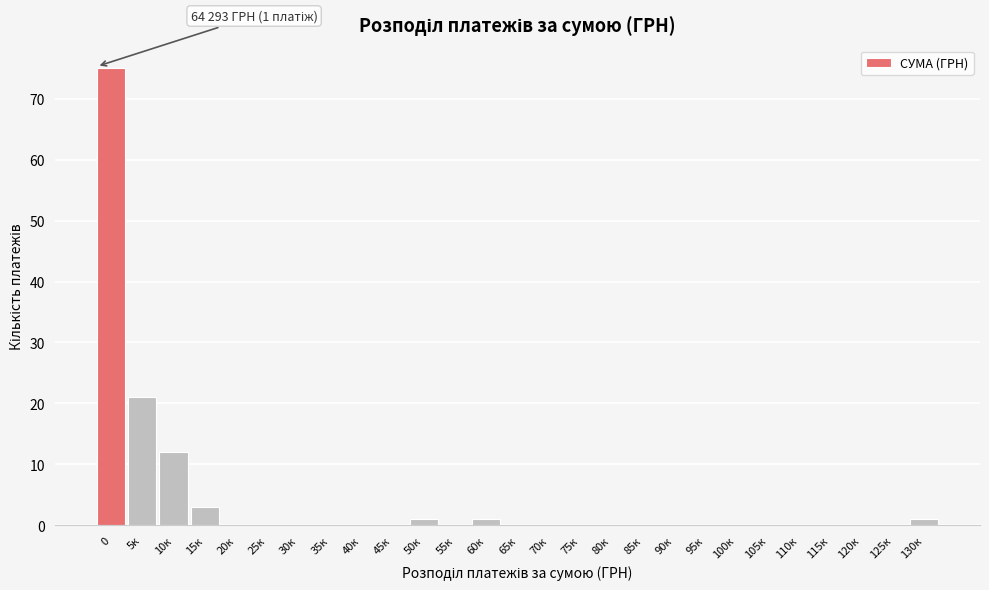

Reading left to right, extract all data points from this chart.

0=75	5к=21	10к=12	15к=3	20к=0	25к=0	30к=0	35к=0	40к=0	45к=0	50к=1	55к=0	60к=1	65к=0	70к=0	75к=0	80к=0	85к=0	90к=0	95к=0	100к=0	105к=0	110к=0	115к=0	120к=0	125к=0	130к=1